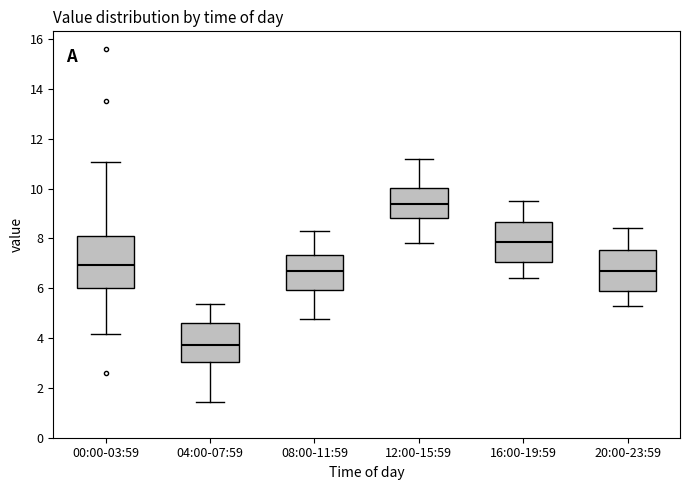

Reading left to right, transcribe this box plot: for each box, give where its median line is, the range the box spans, and where its two whiskers end, as read against the y-axis. The values are not printed on the chart, so give them approximately, as read against the axis.

00:00-03:59: median 7.0, box 6.0 to 8.2, whiskers 4.2 to 11.0
04:00-07:59: median 3.8, box 3.0 to 4.6, whiskers 1.4 to 5.4
08:00-11:59: median 6.8, box 6.0 to 7.4, whiskers 4.8 to 8.4
12:00-15:59: median 9.4, box 8.8 to 10.0, whiskers 7.8 to 11.2
16:00-19:59: median 7.8, box 7.0 to 8.6, whiskers 6.4 to 9.6
20:00-23:59: median 6.8, box 5.8 to 7.6, whiskers 5.4 to 8.4